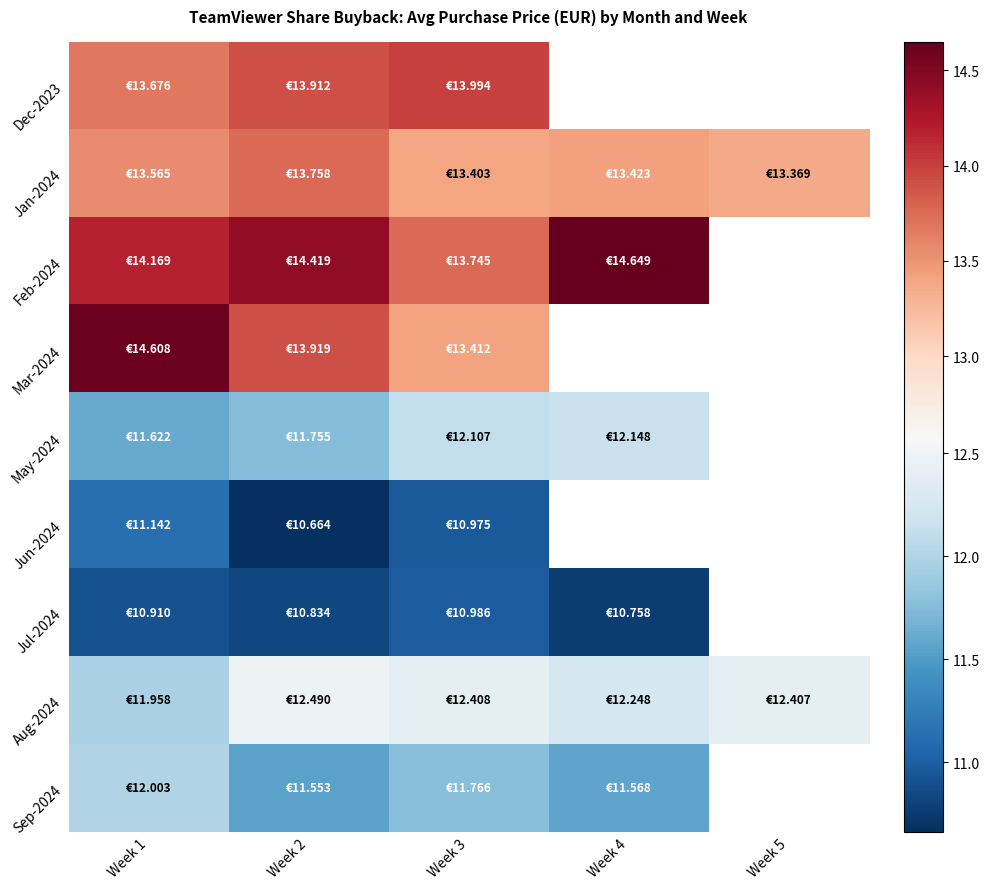

What is the highest value of the May-2024 series?

12.1